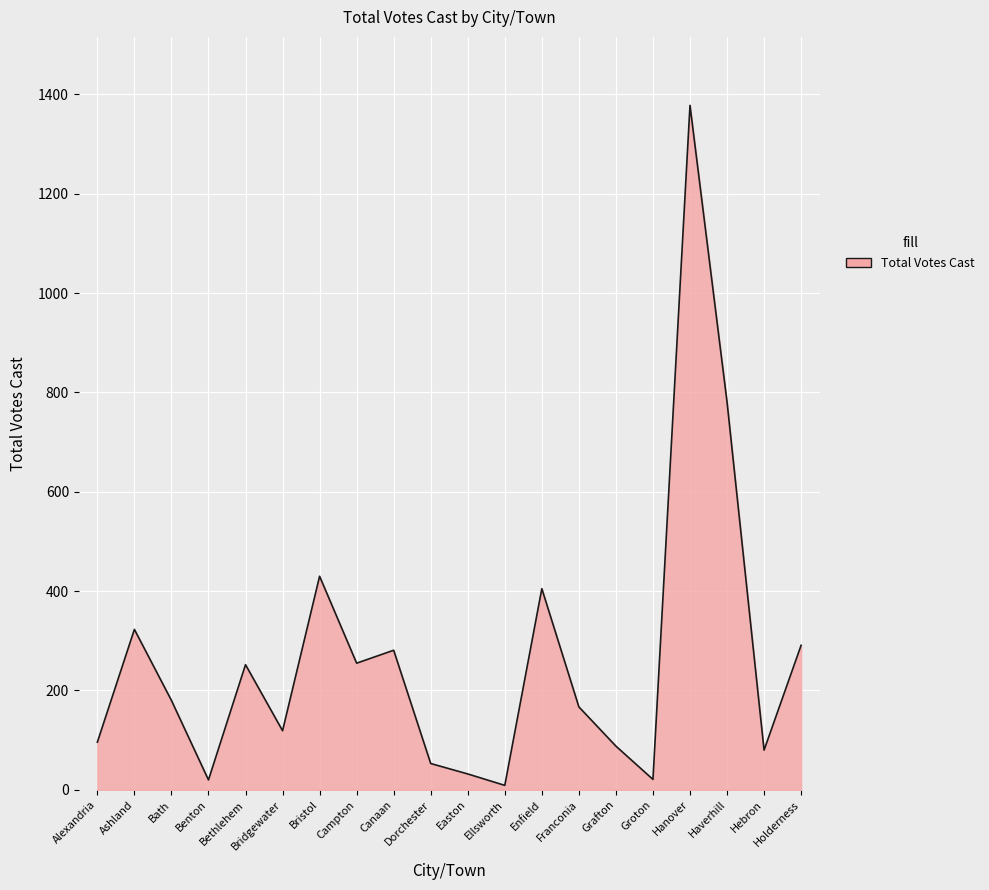

What is the greatest value displayed?

1378